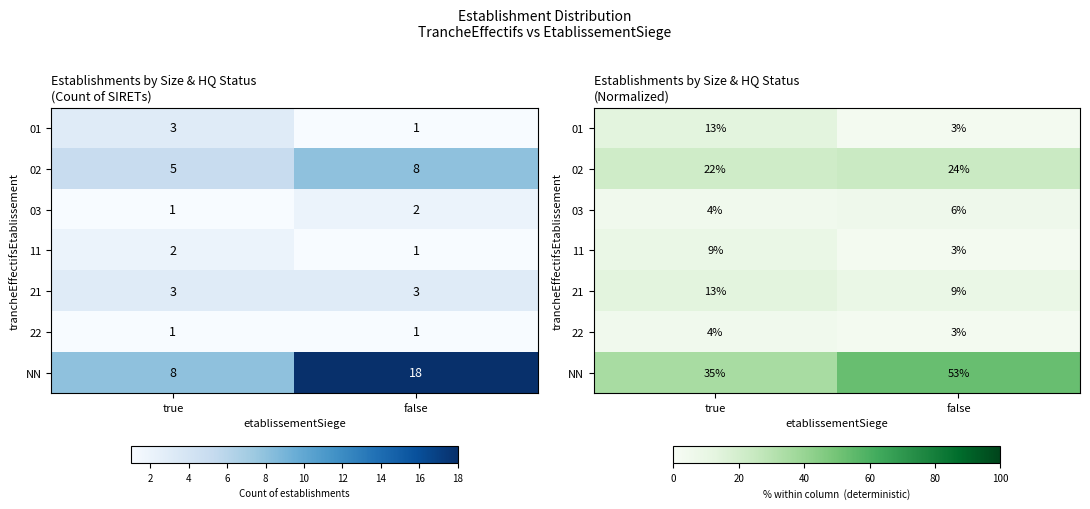

At which label is 02 closest to 22?

true